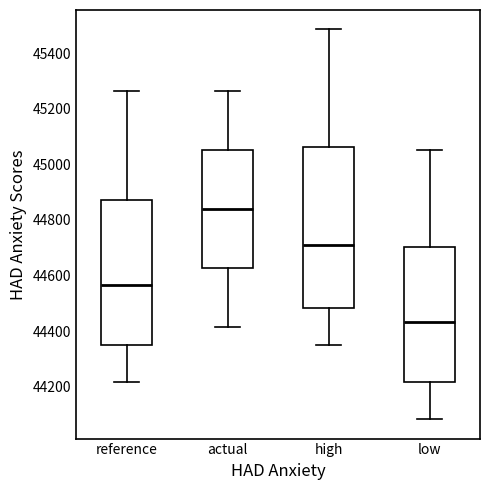

Comparing the boxes themselves (not the whiskers), which one is the tallest?

high